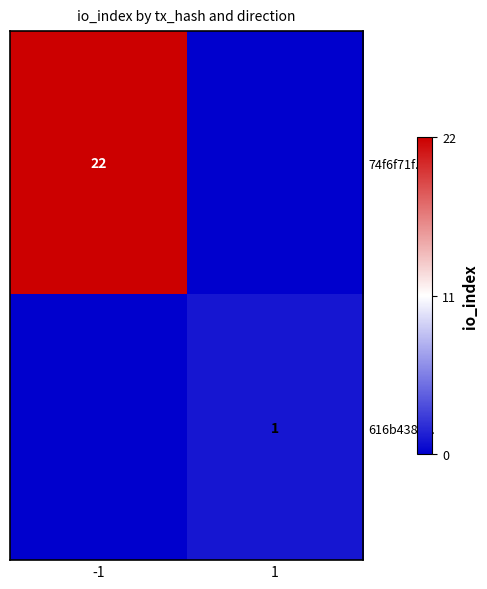

True or false: 74f6f71f... has a value of 22 at -1.

True